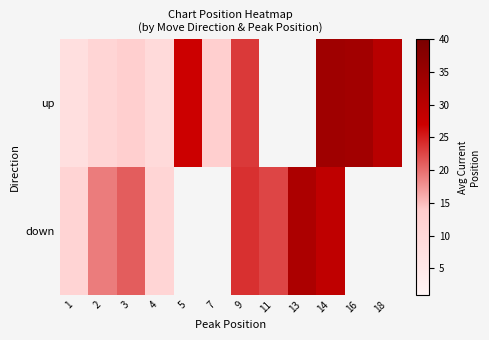

Is it true that down equals 18.5 at 1?

False